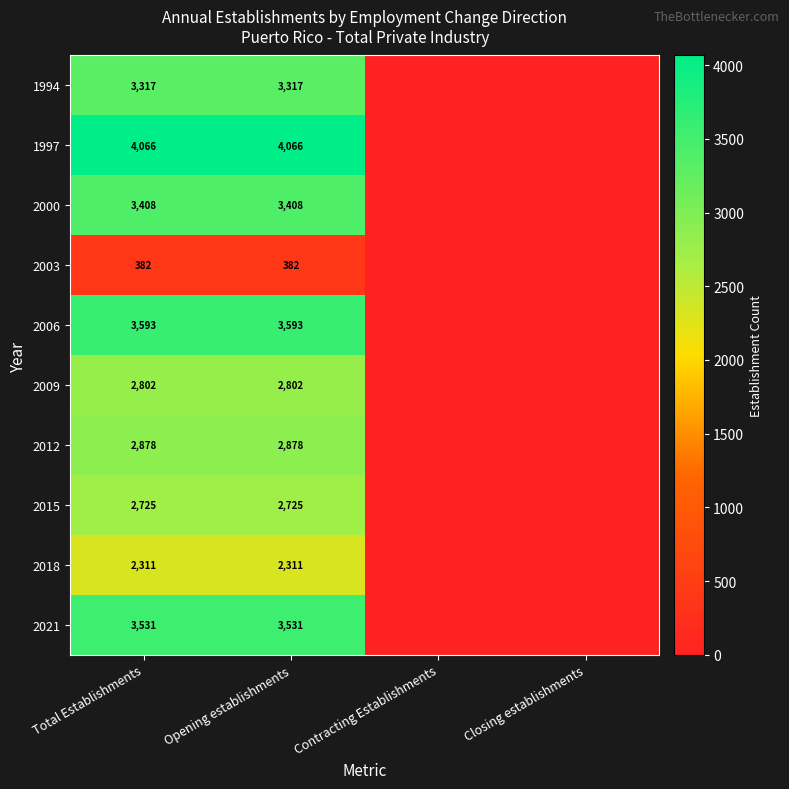

Is it true that 2003 equals 584 at Opening establishments?

False